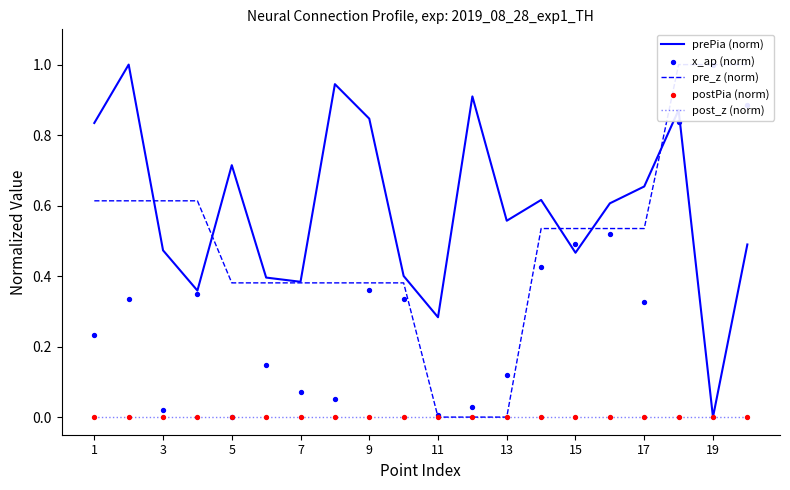

Which series has the largest total across all categories?

prePia (norm)